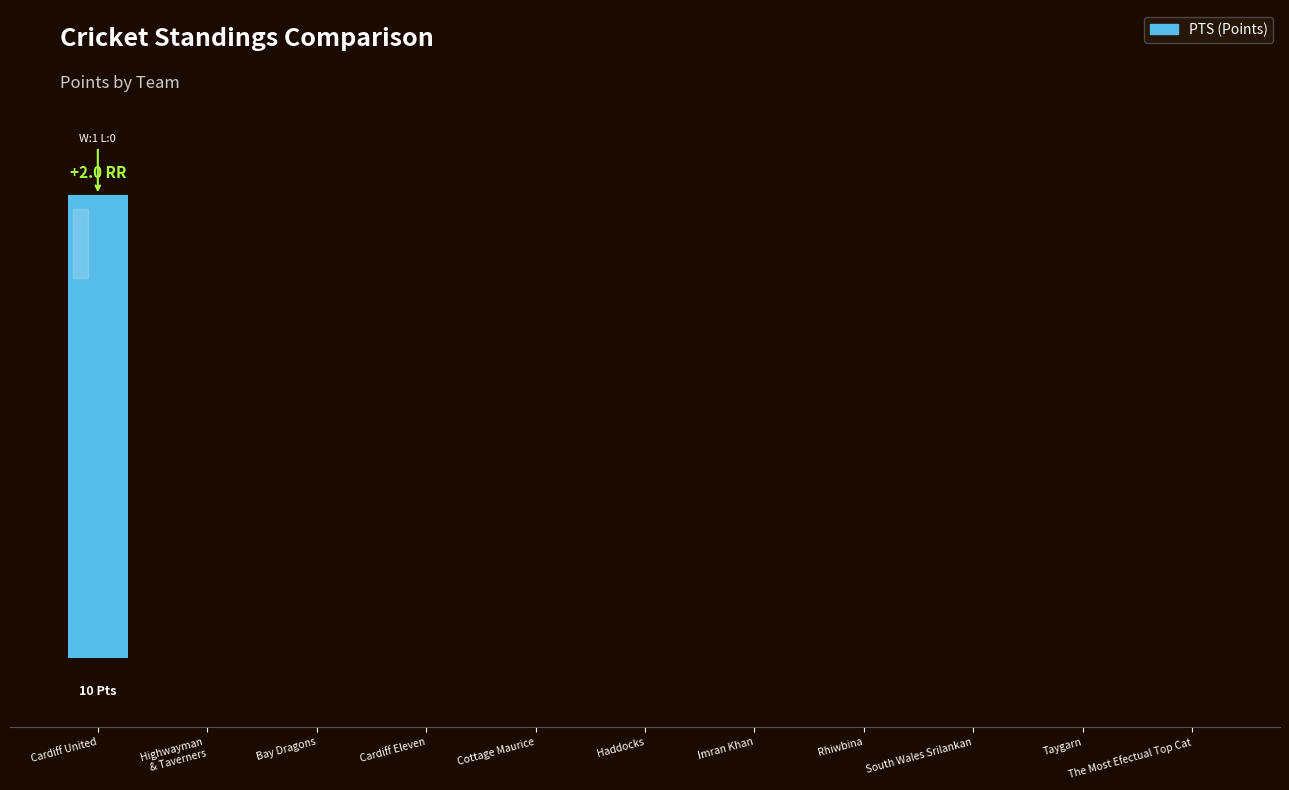

What position from the left is Haddocks?

6